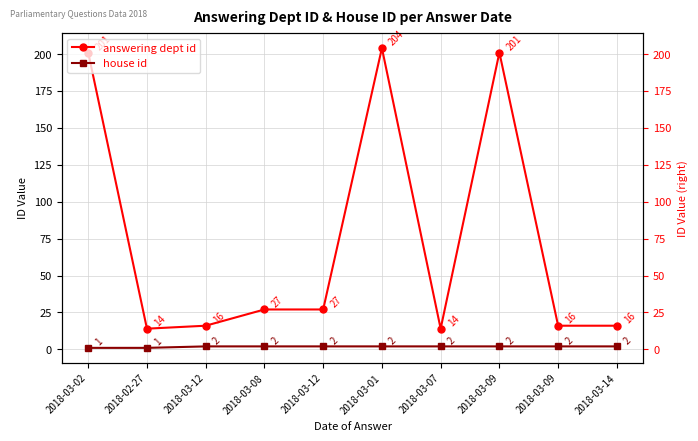

At which label is house id closest to 1?

2018-03-02